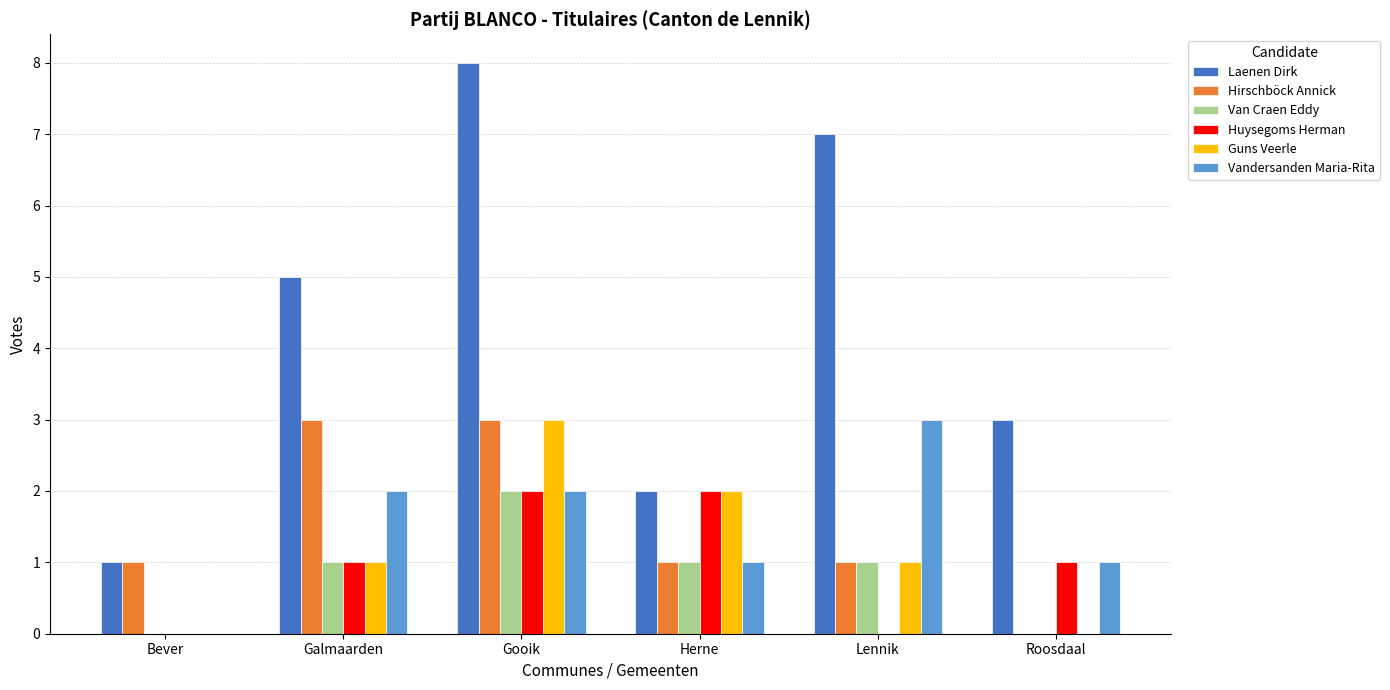

Are the bars horizontal?

No